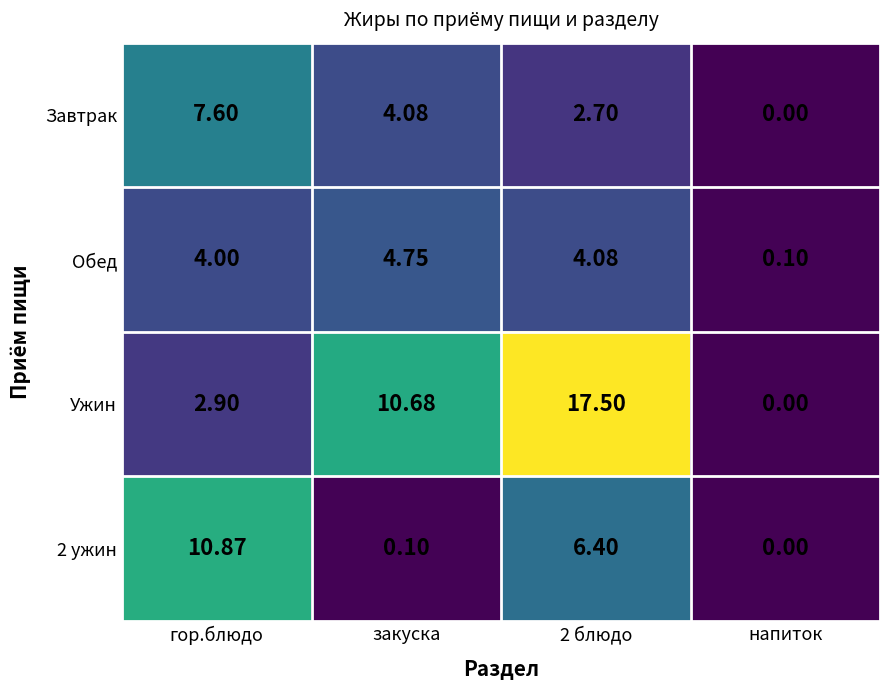

Which series has the widest spread of values?

Ужин